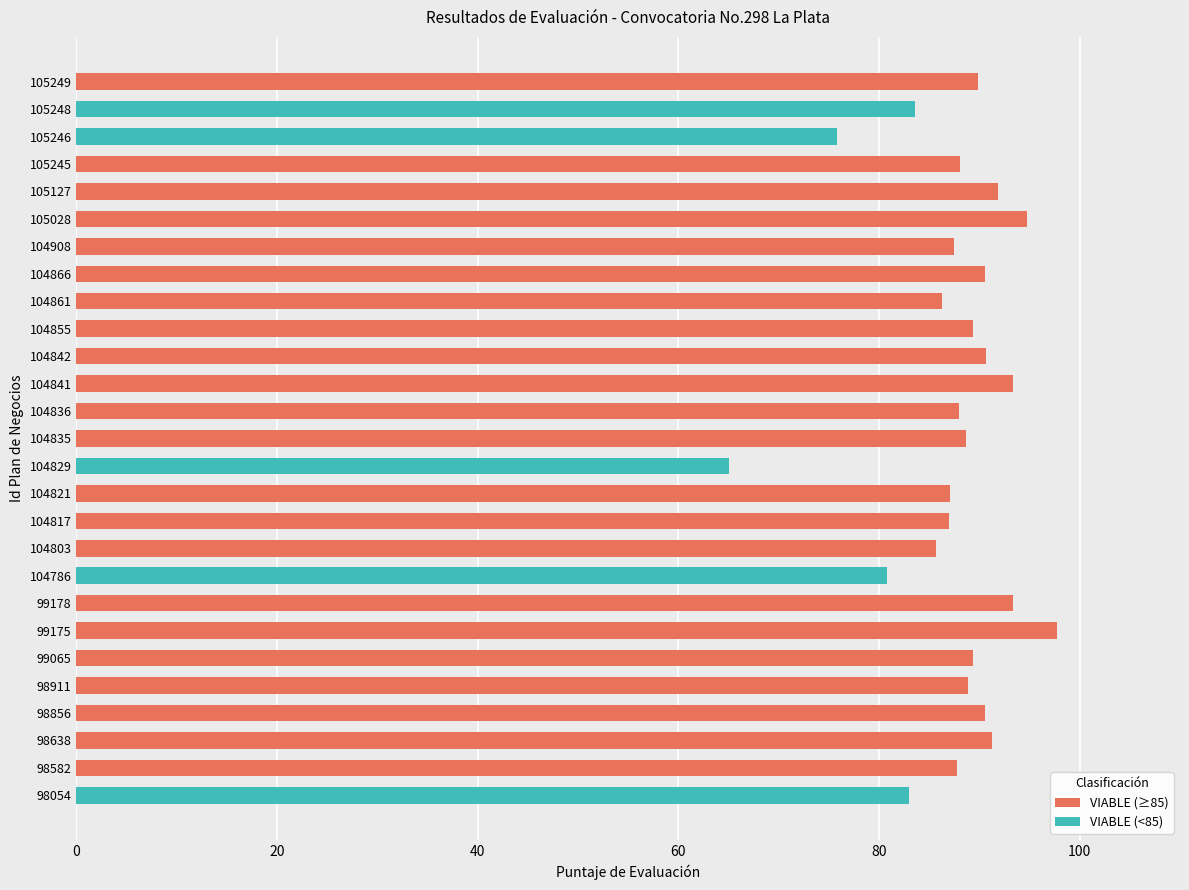

Rank the categories by value from lowest to highest.

104829, 105246, 104786, 98054, 105248, 104803, 104861, 104817, 104821, 104908, 98582, 104836, 105245, 104835, 98911, 99065, 104855, 105249, 104866, 98856, 104842, 98638, 105127, 99178, 104841, 105028, 99175